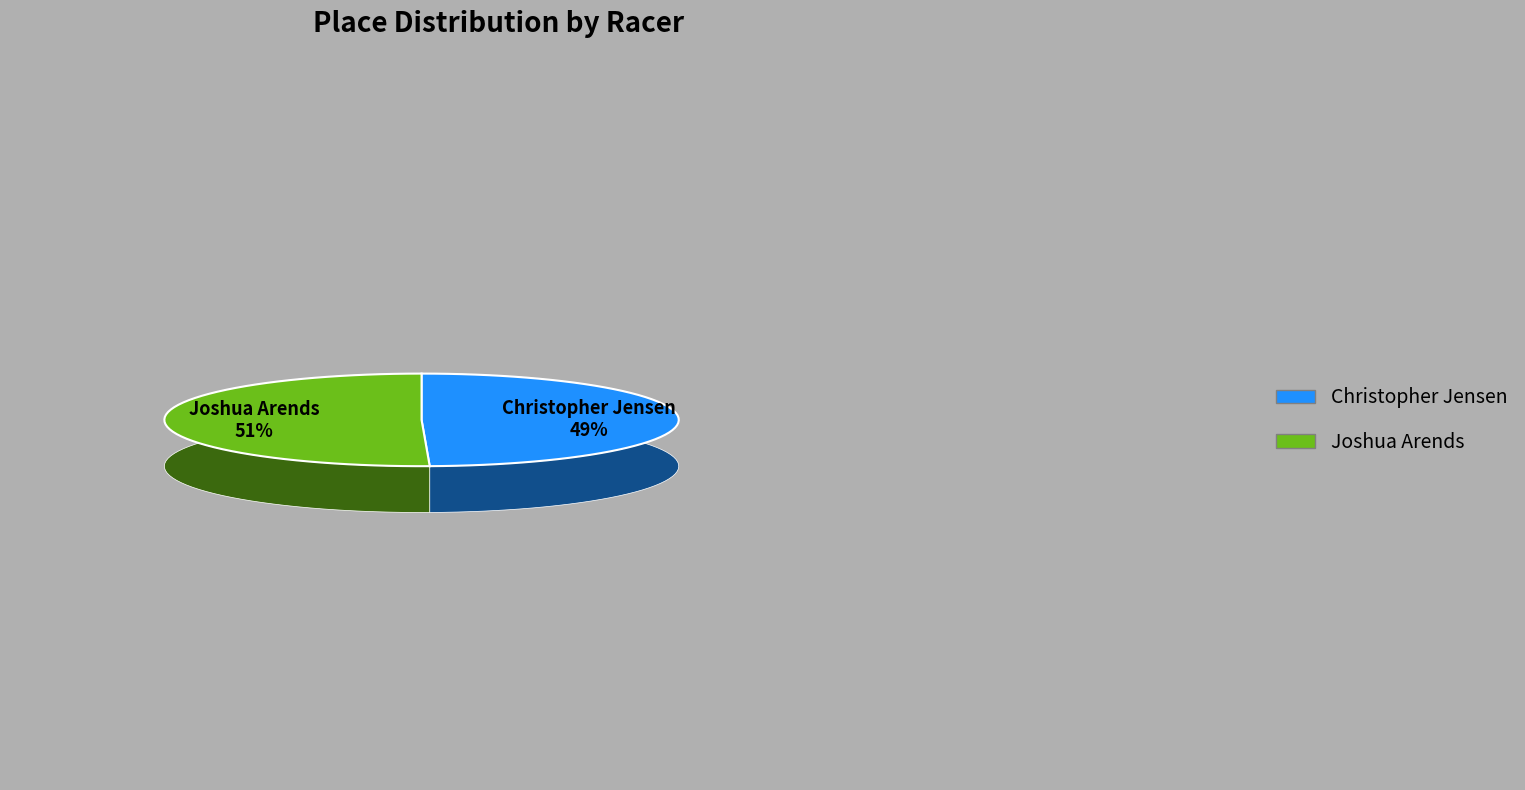

What is the smallest slice in the pie chart?

Christopher Jensen